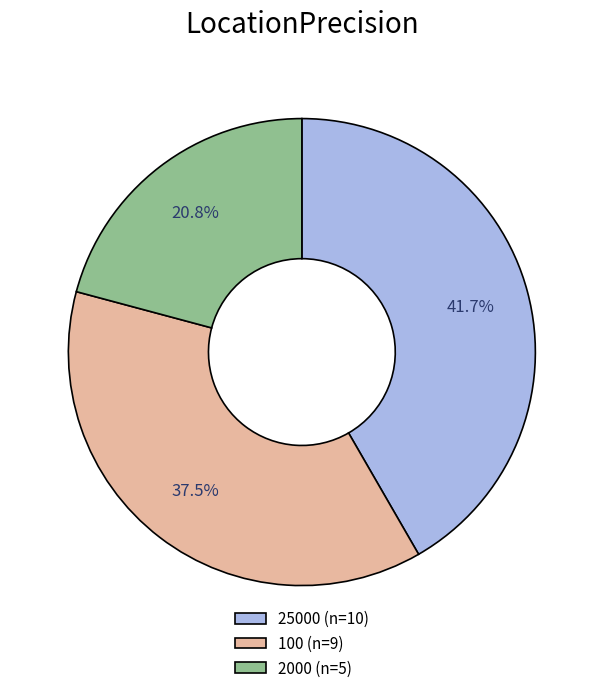

What percentage is the 25000 slice, to the nearest percent?

42%